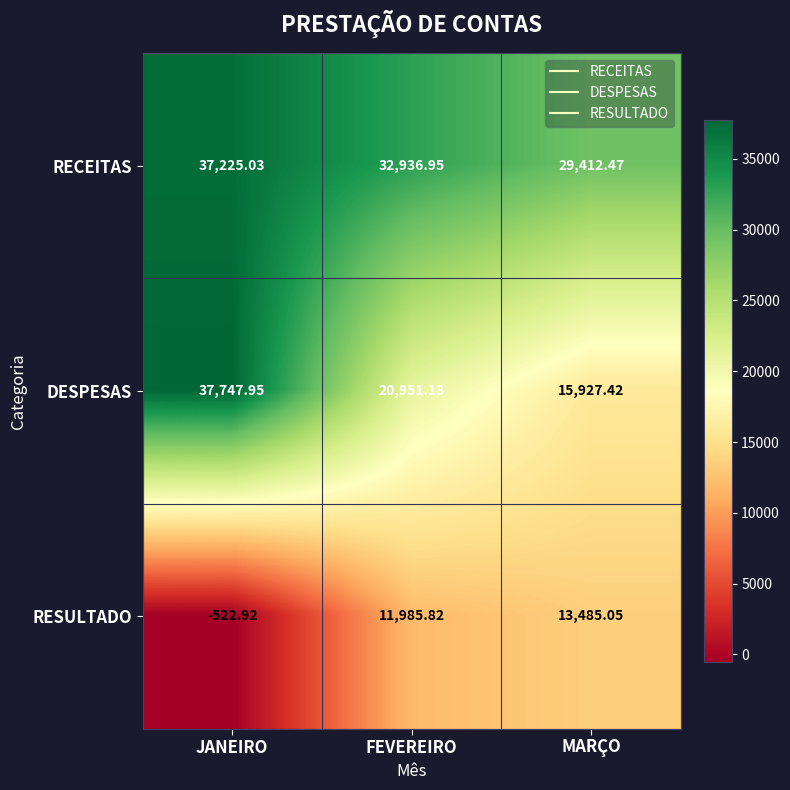

Where does the RECEITAS series first go above 32936?

JANEIRO